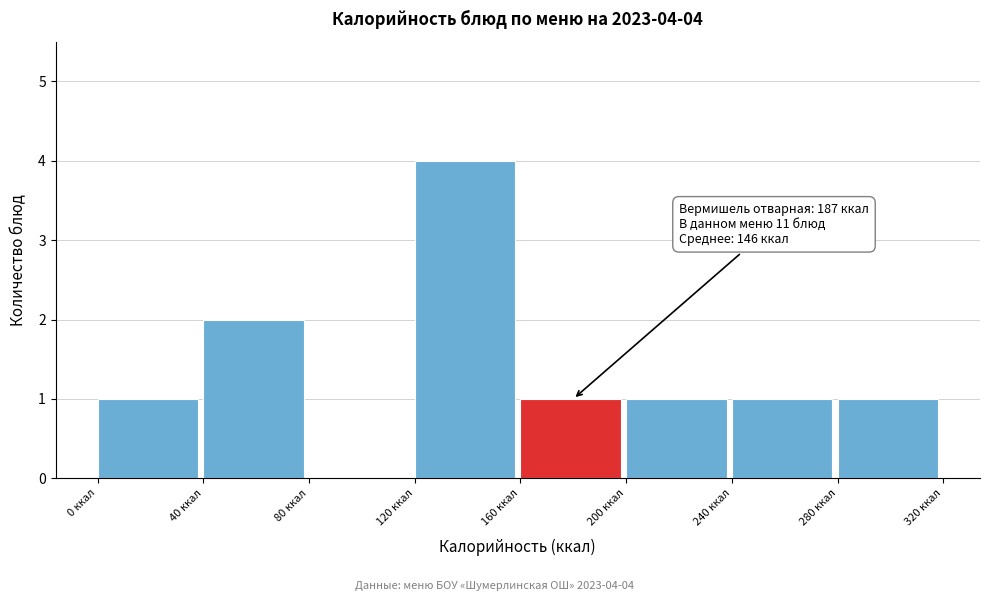

Over which range of the x-axis is the bar tallest?

120 to 160